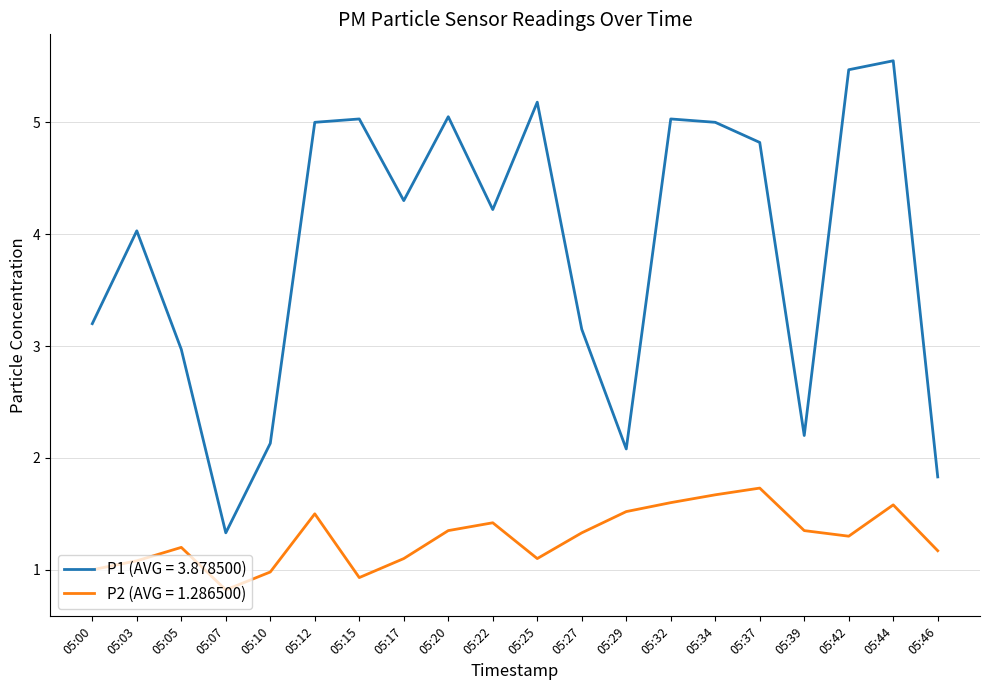

True or false: P2 (AVG = 1.286500) has a value of 0.8 at 05:29.

False